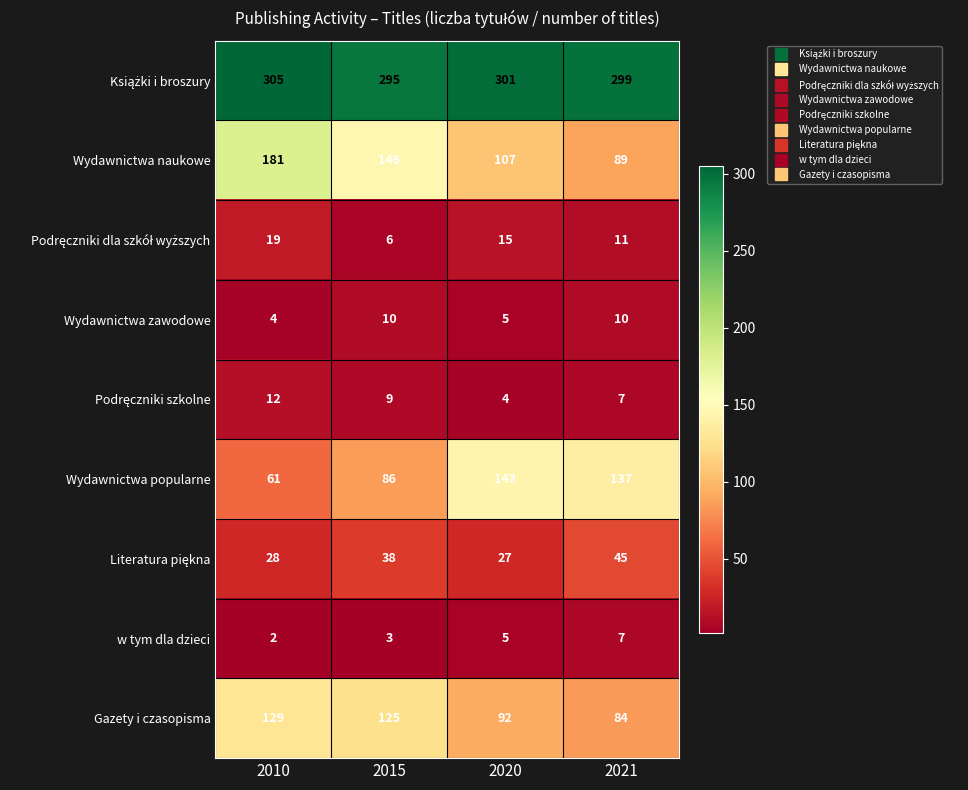

Count the number of data series in this chart.

9